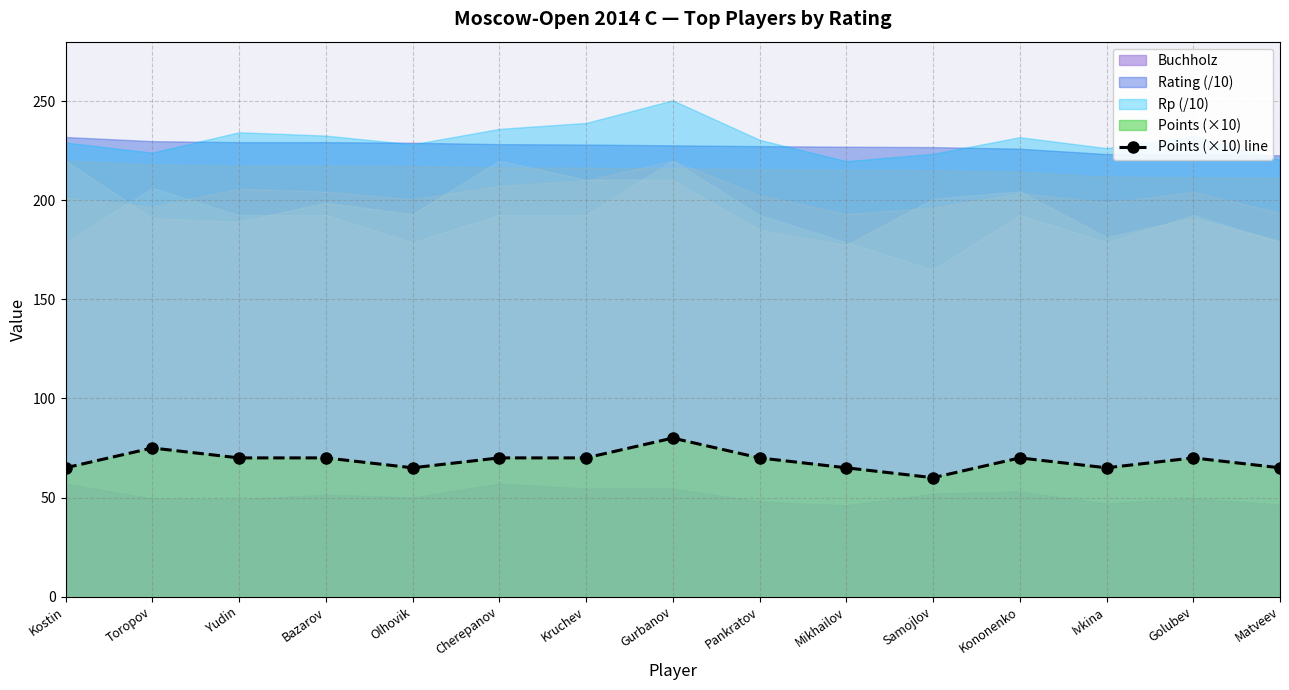

The chart shows a value of 101 at Kononenko. True or false?

False